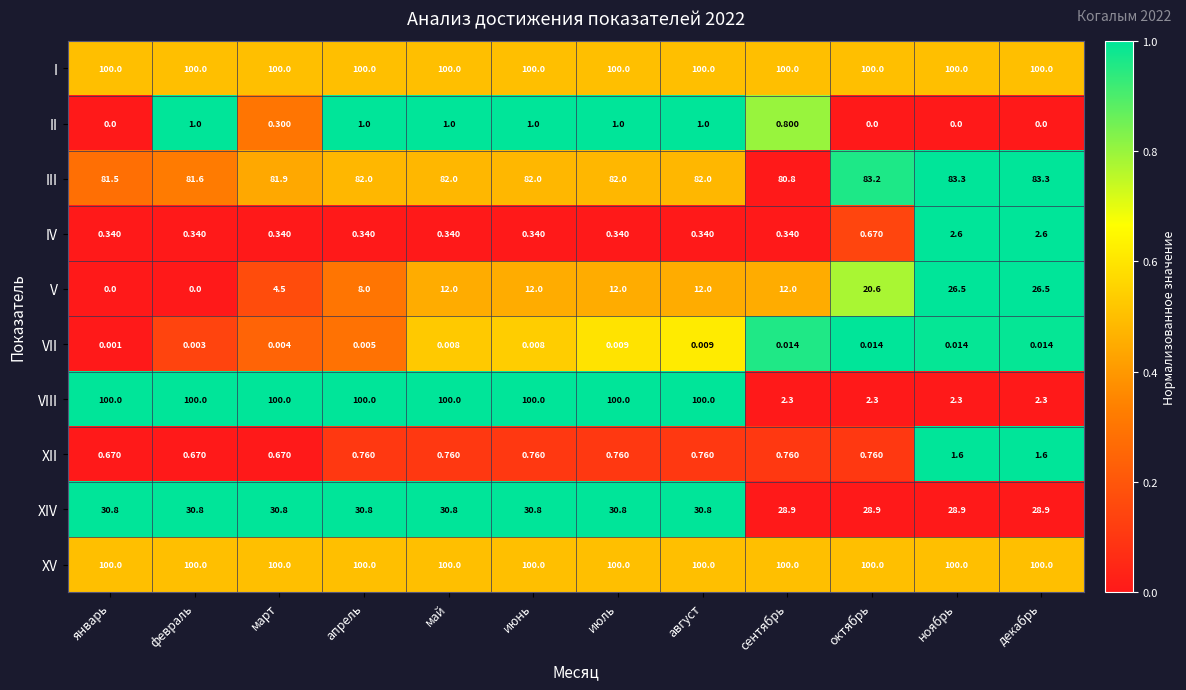

Which series changed the most between январь and ноябрь?

VIII